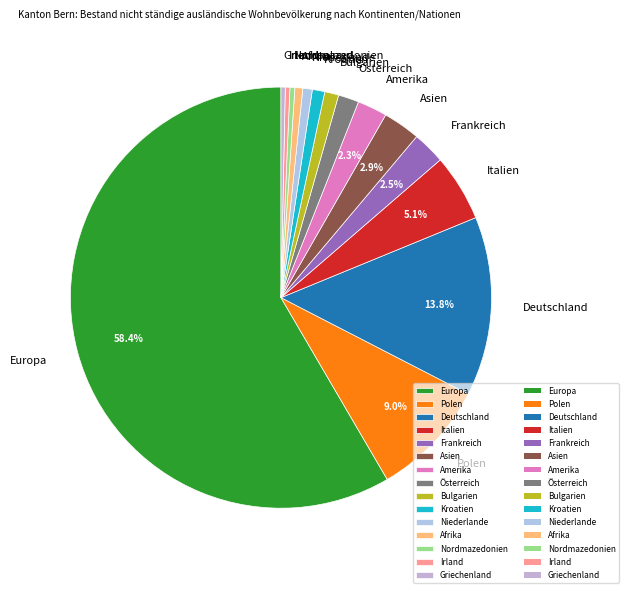

Which has a higher value, Europa or Amerika?

Europa